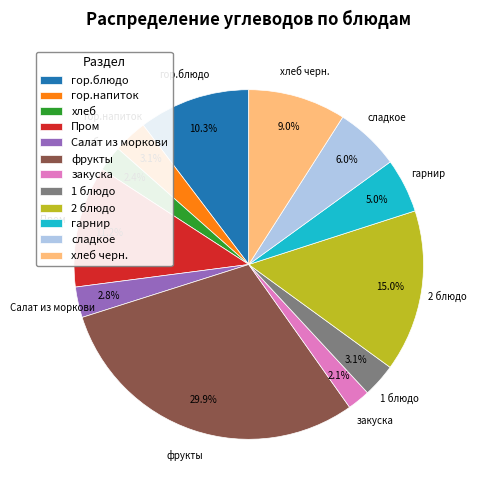

To the nearest percent, what percentage of the pie is хлеб черн.?

9%